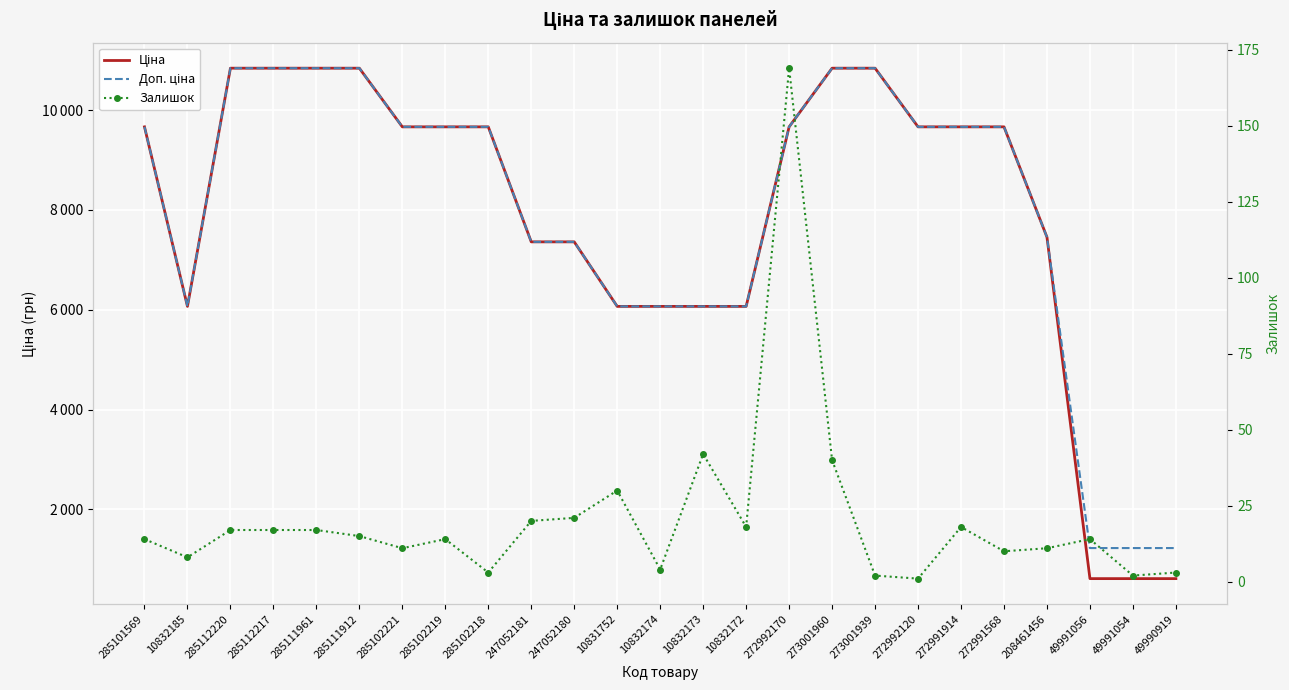

What is the total value across all series at 285112220?

21697.2